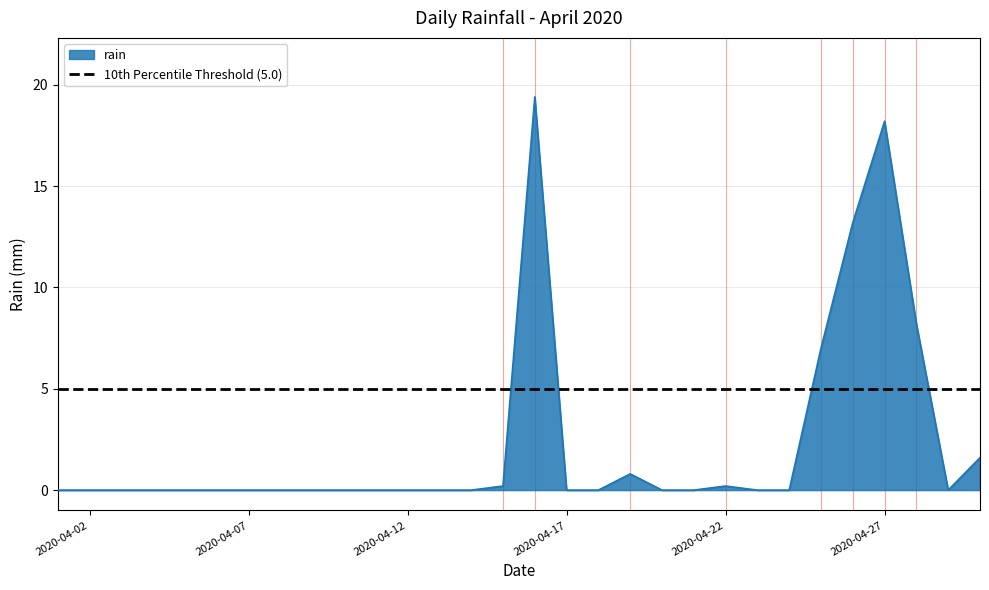

What is the highest value of the rain series?

19.4